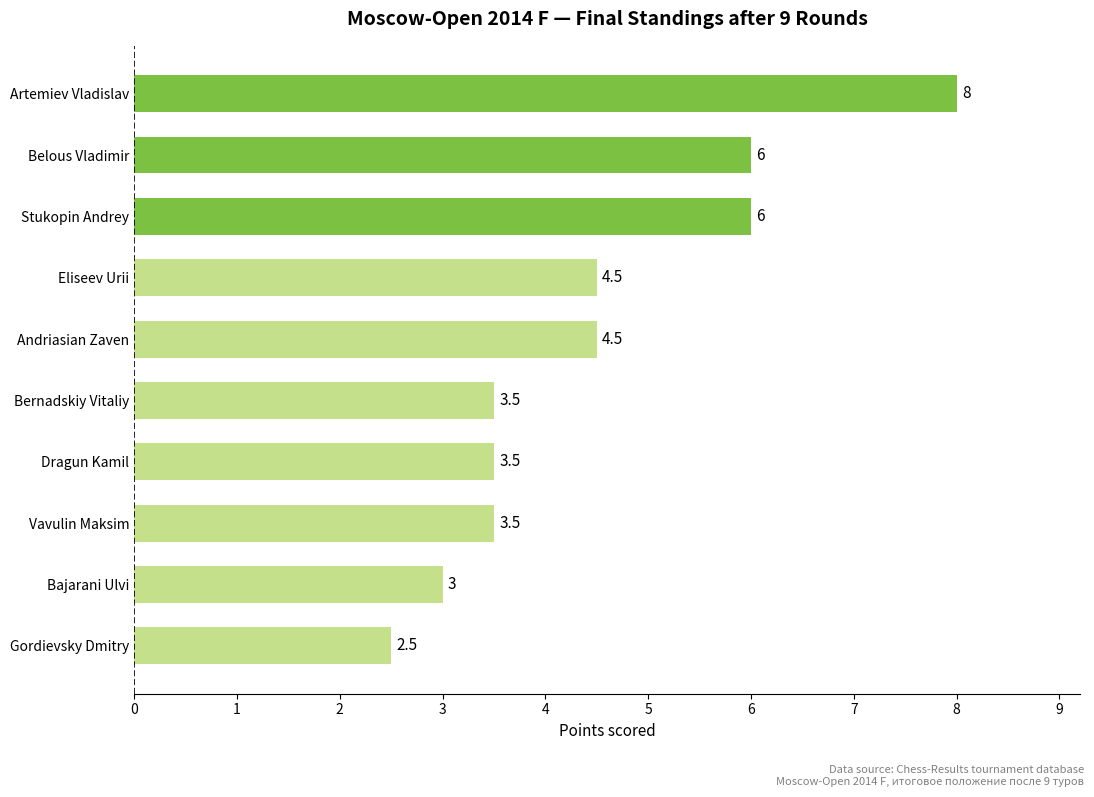

Reading top to bottom, list all the values displayed in this chart.

Artemiev Vladislav=8.0	Belous Vladimir=6.0	Stukopin Andrey=6.0	Eliseev Urii=4.5	Andriasian Zaven=4.5	Bernadskiy Vitaliy=3.5	Dragun Kamil=3.5	Vavulin Maksim=3.5	Bajarani Ulvi=3.0	Gordievsky Dmitry=2.5